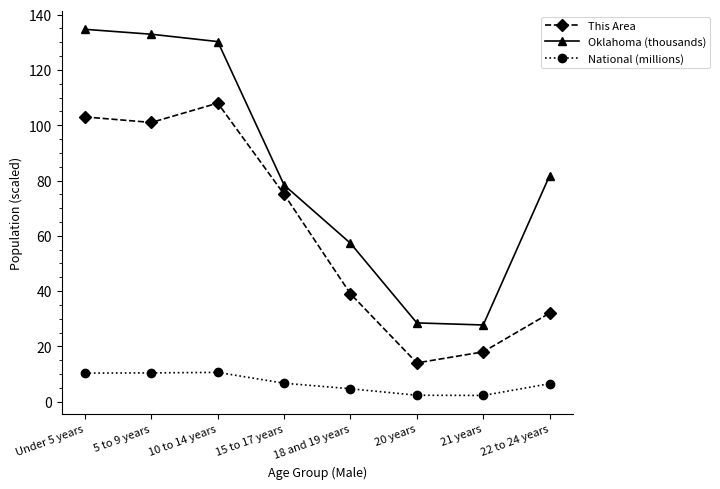

What is the average value of the National (millions) series?

6.7